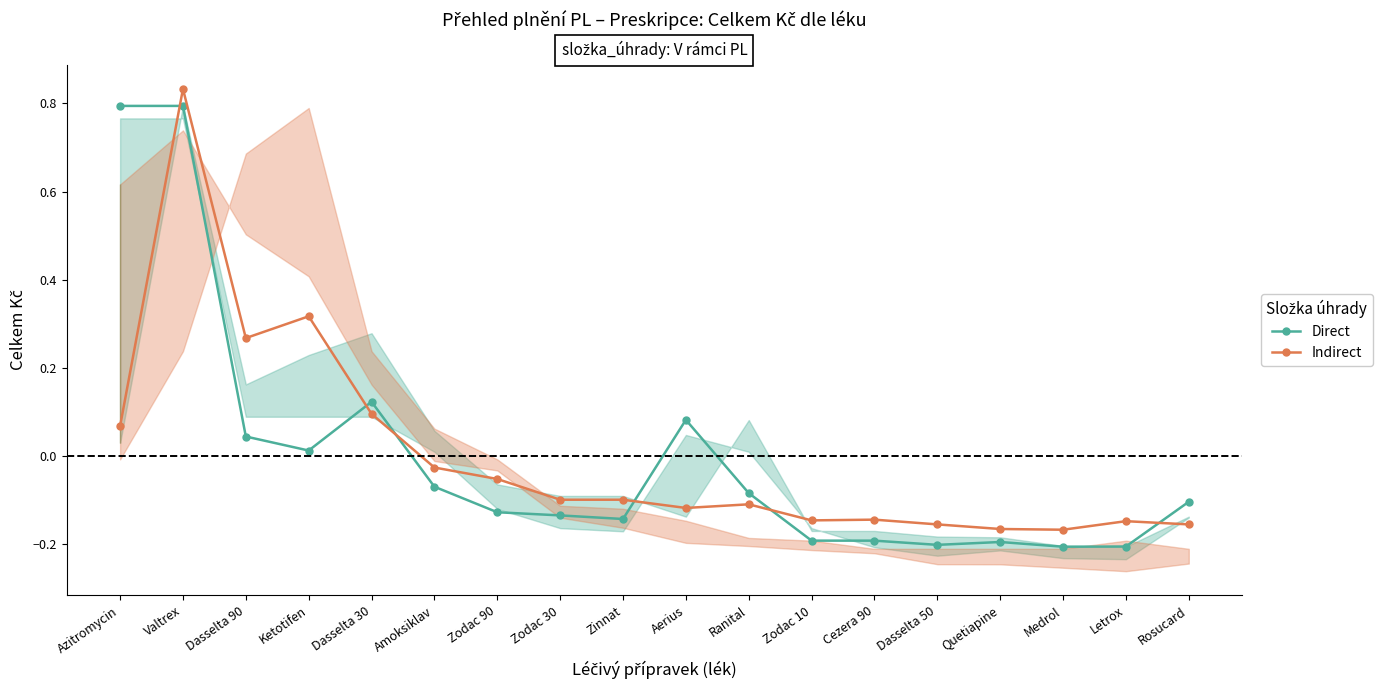

What is the label of the 18th point from the right?

Azitromycin